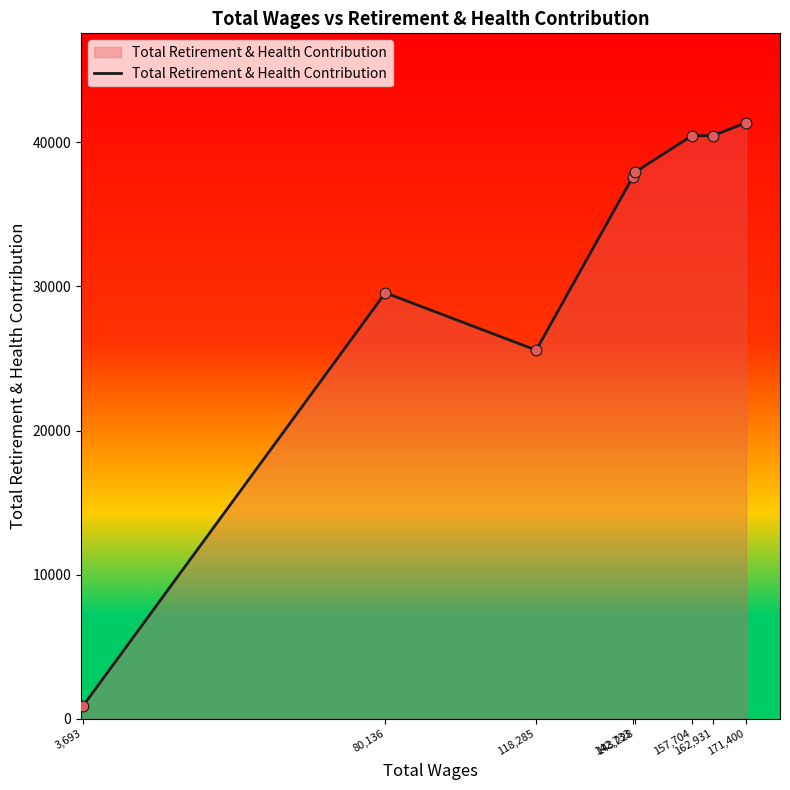

Approximately how many times larger is the value at 118,285 compared to 80,136?

0.9